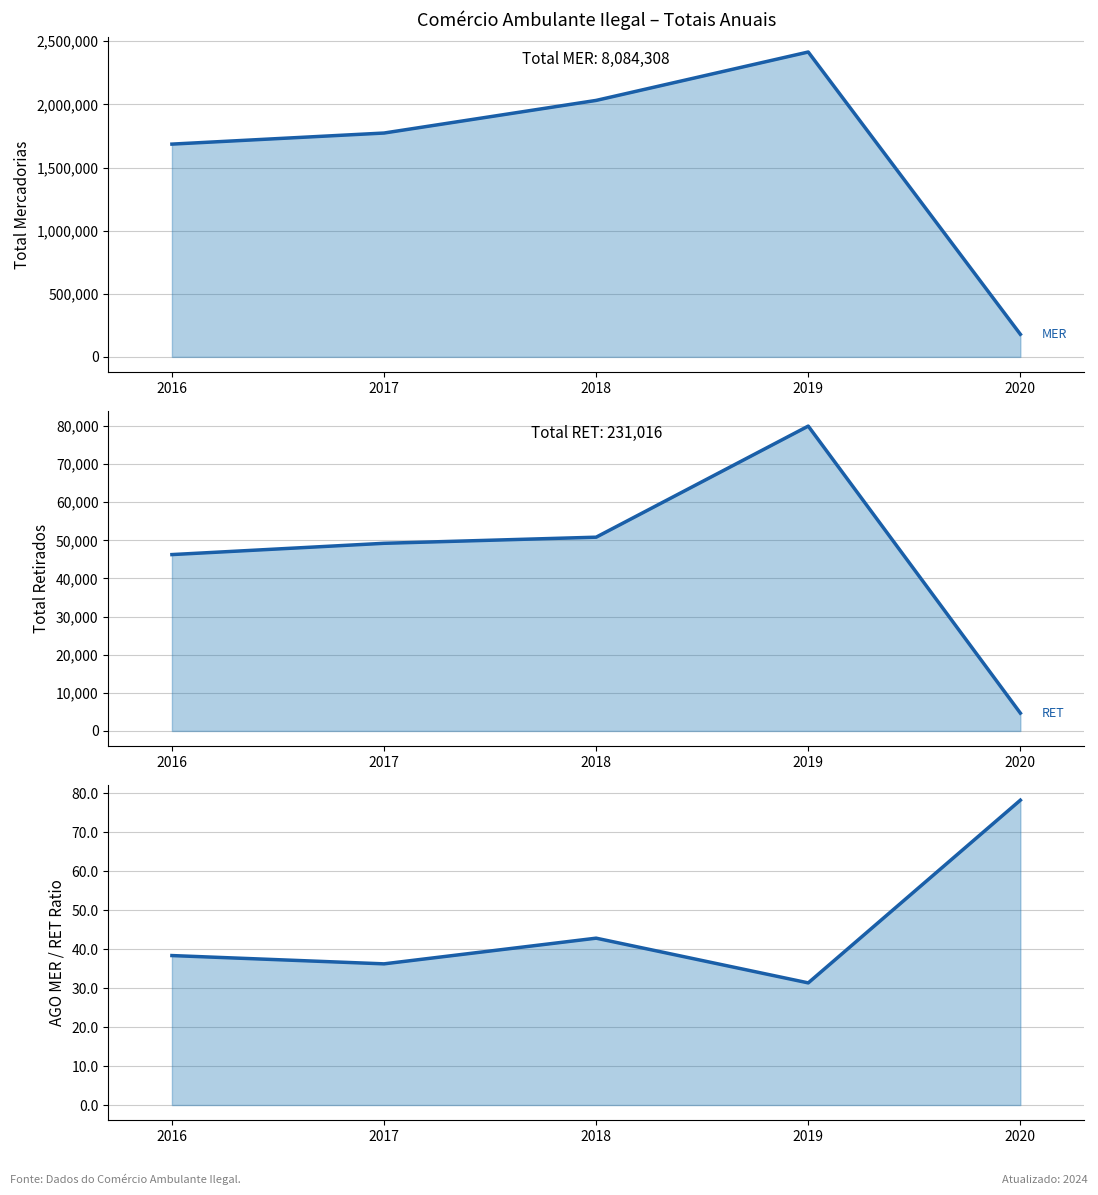

Rank the series by their maximum value, from lowest to highest.

AGO MER/RET ratio (line), TOTAL - RET (line), TOTAL - MER (line)